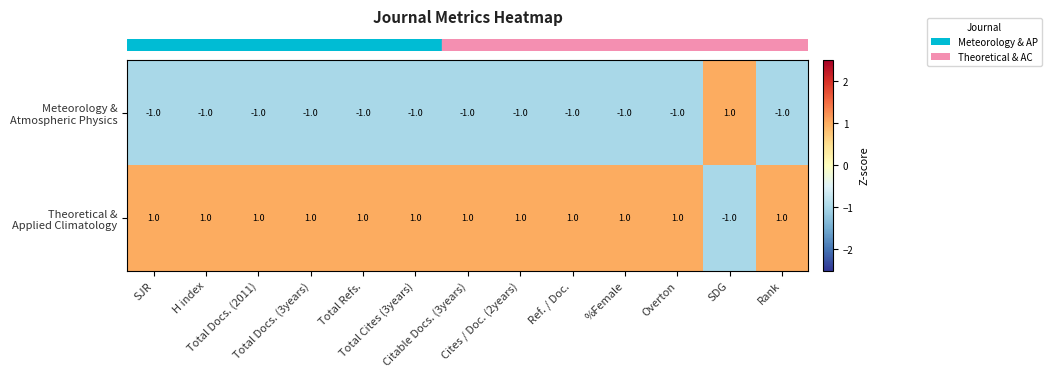

At how many categories does at least one series exceed 0?

13